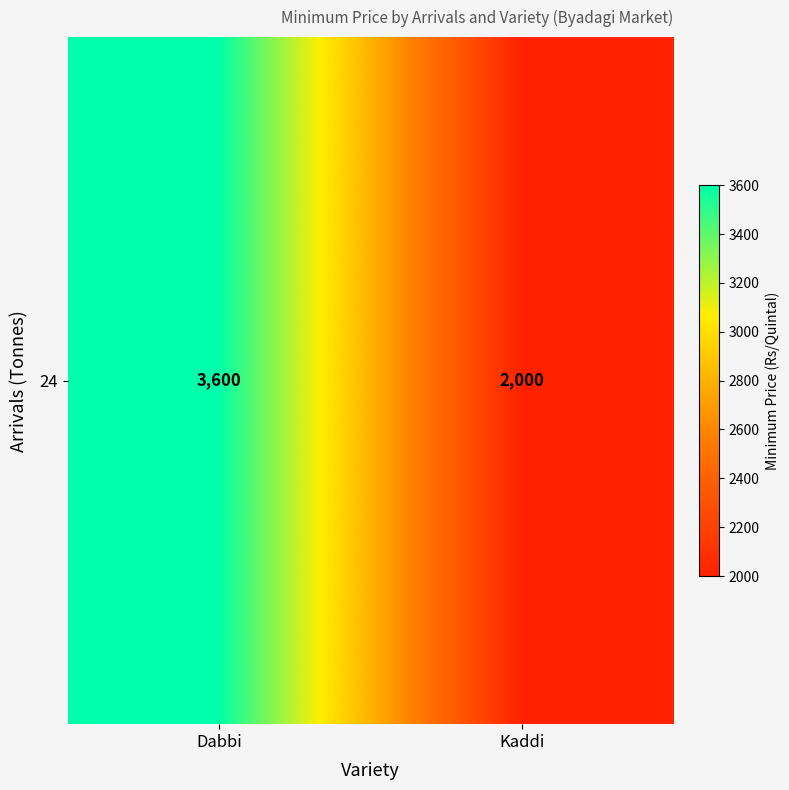

Which has a higher value, Dabbi or Kaddi?

Dabbi